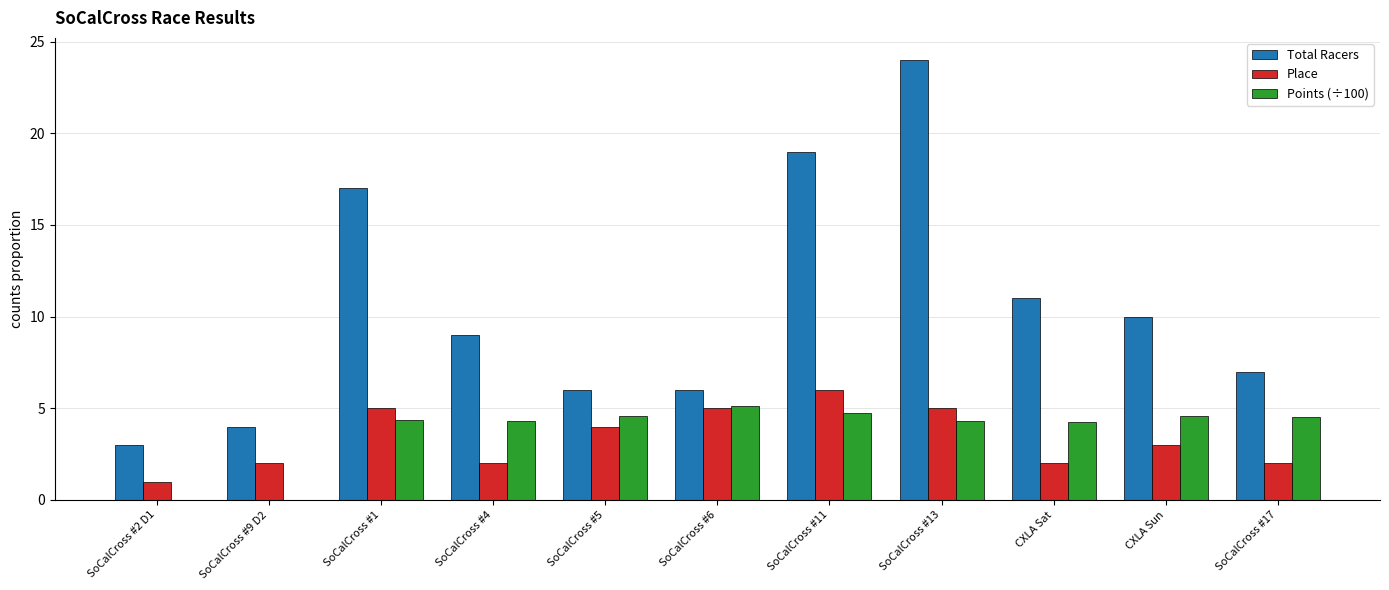

Which series has the largest total across all categories?

Total Racers